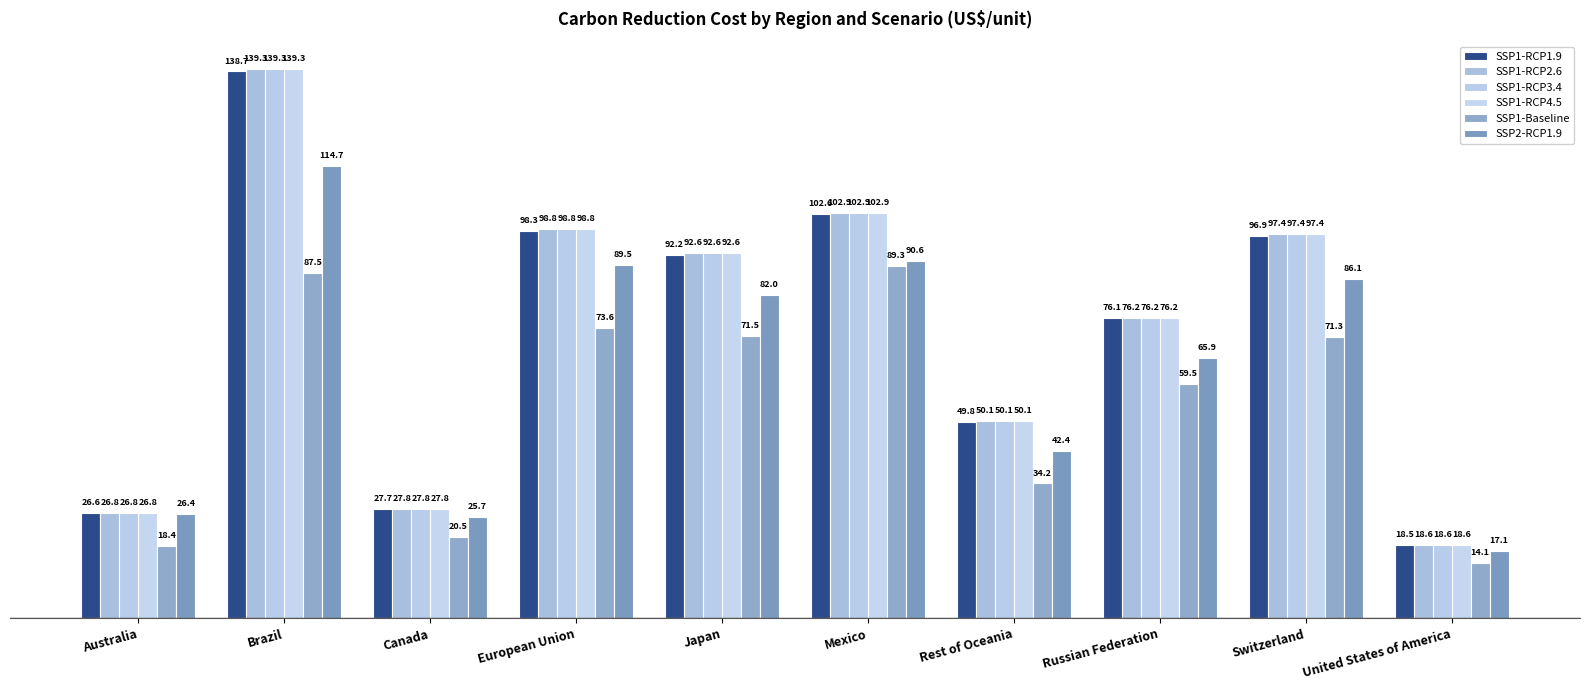

Which label corresponds to the largest value in the chart?

Brazil